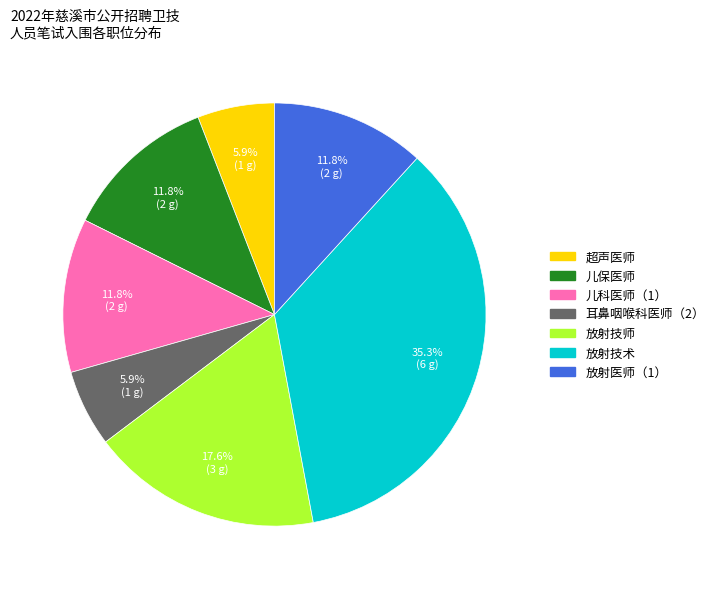

How many segments does this pie chart have?

7